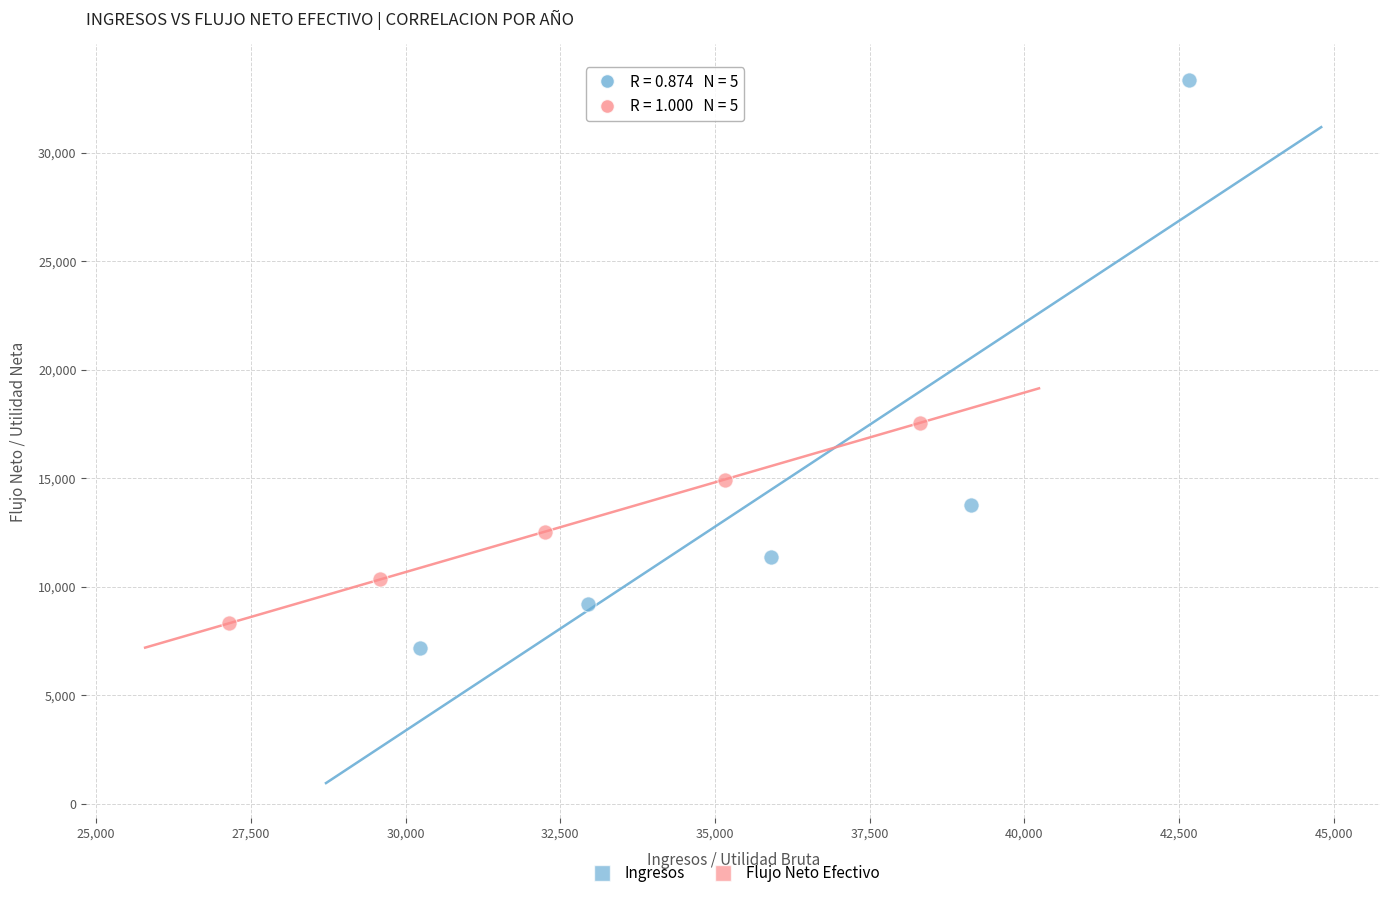

Which series reaches the maximum Y coordinate?

Ingresos